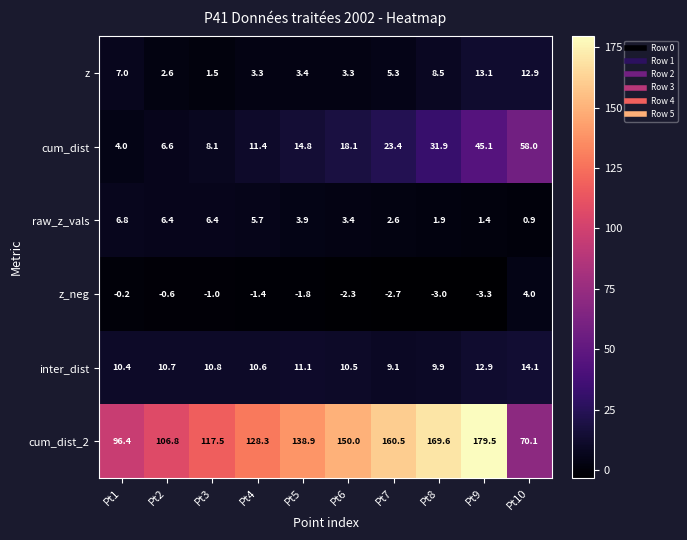

At which category is the sum across all series the highest?

Pt9